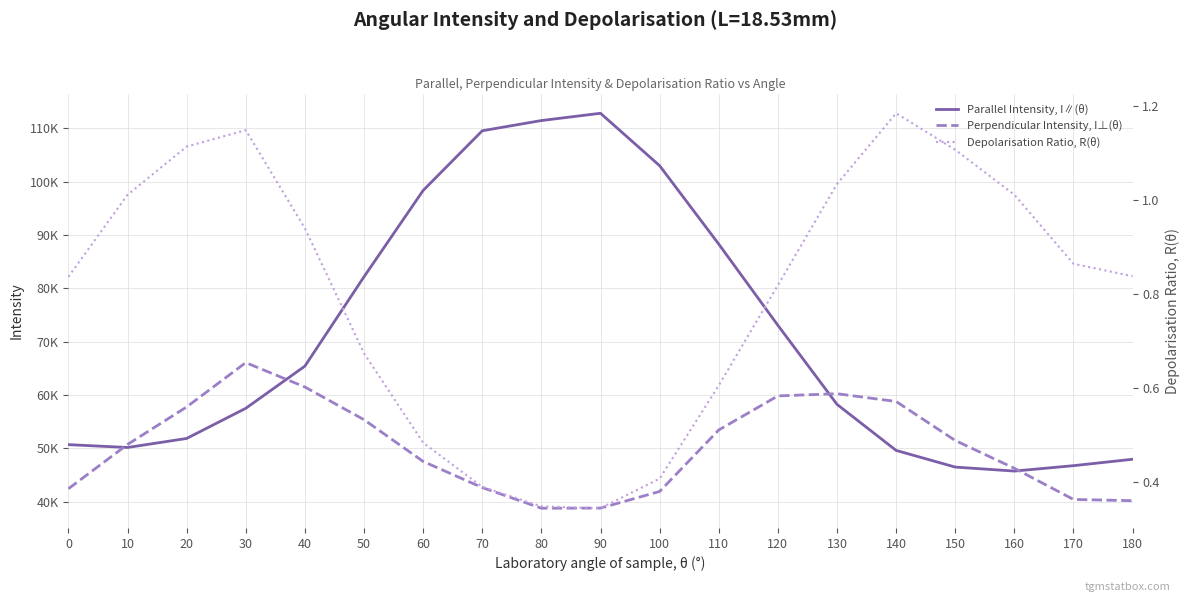

At 160, list the series in order from largest to smallest.

Perpendicular Intensity, I⊥(θ), Parallel Intensity, I∥(θ), Depolarisation Ratio, R(θ)